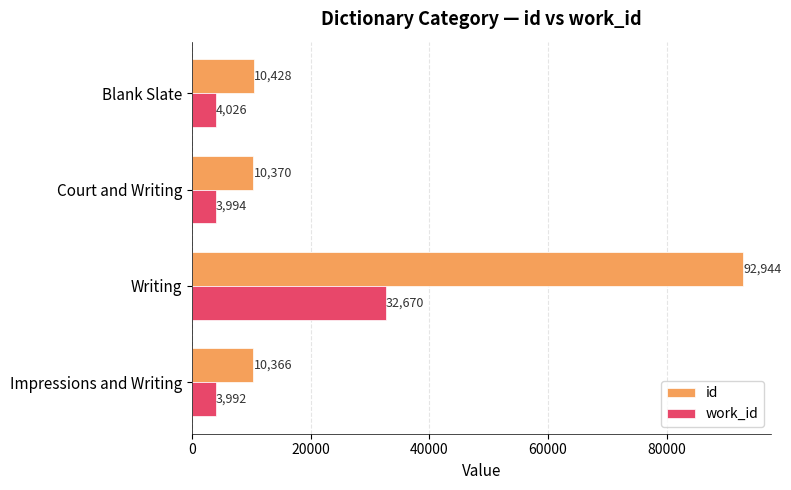

What is the difference between the maximum and minimum values in the id series?

82578